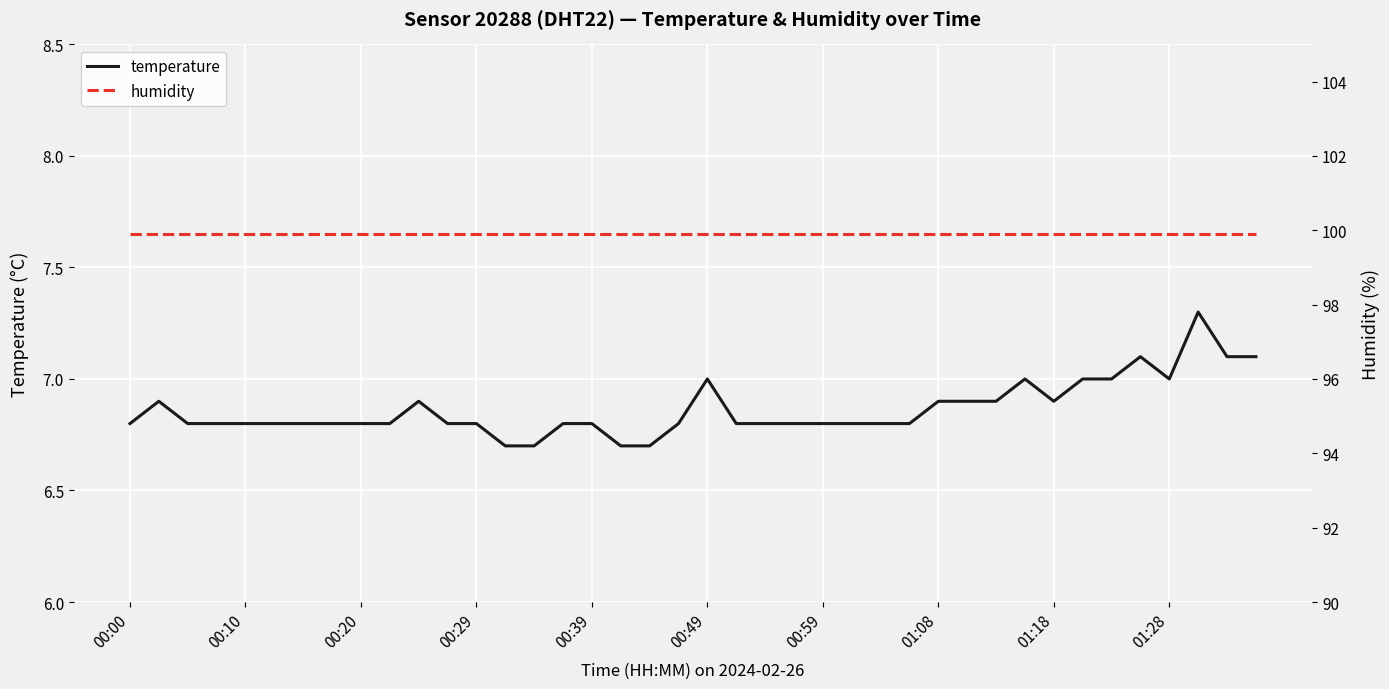

What is the maximum value for temperature?

7.3